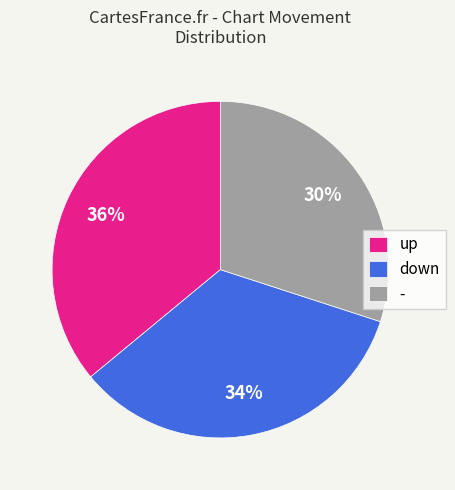

How many segments does this pie chart have?

3